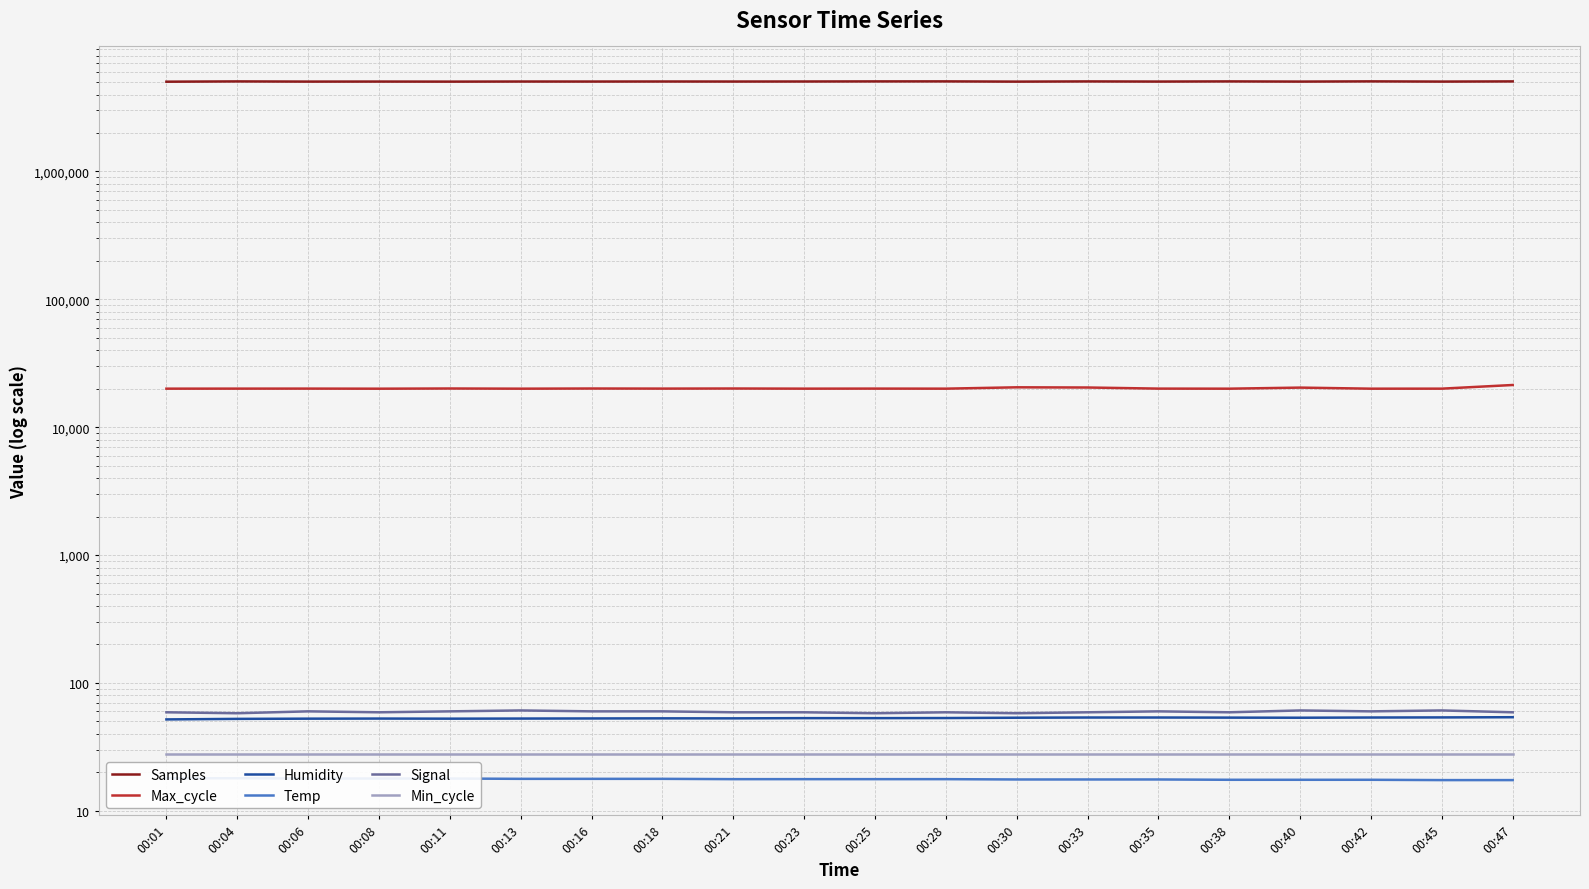

What are all the series names shown in the legend?

Samples, Max_cycle, Humidity, Temp, Signal, Min_cycle